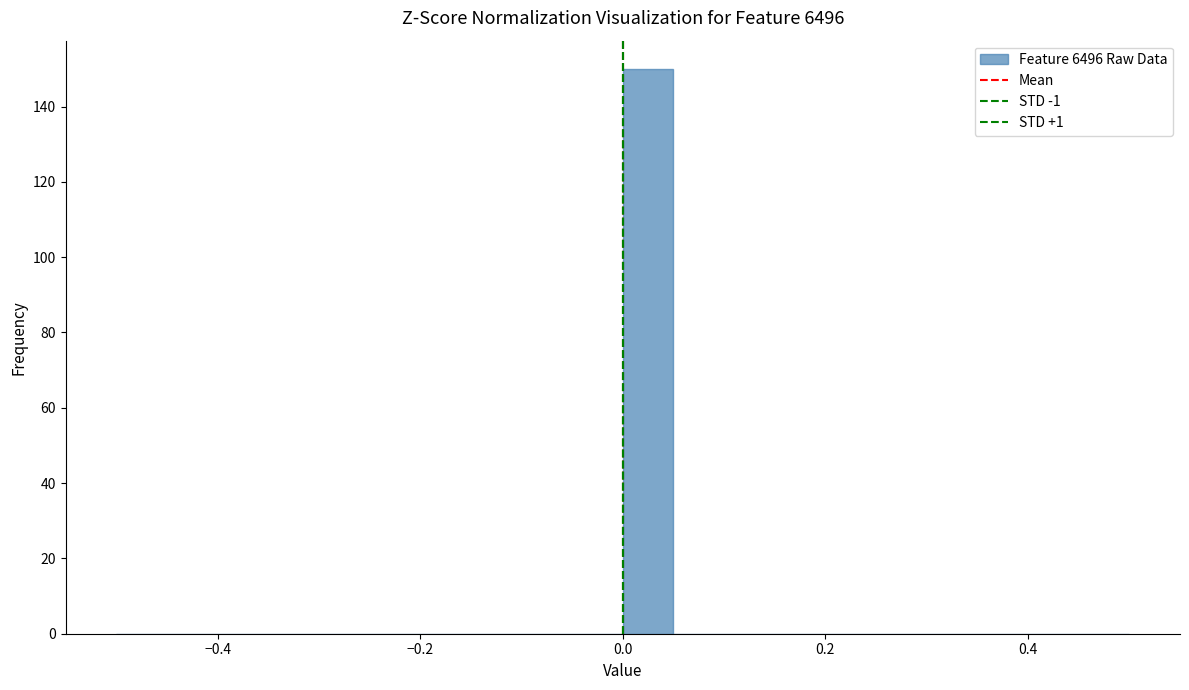

Around what value on the x-axis is the tallest bar? Give the approximate position of its centre, as read against the axis.

0.02